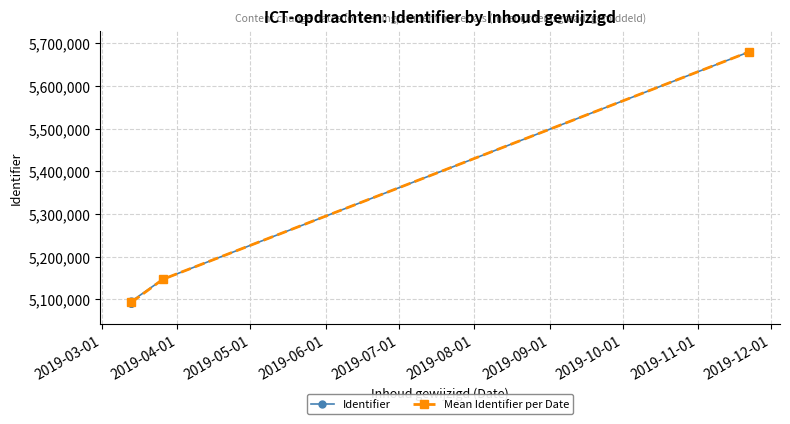

What is the greatest value displayed?

5680325